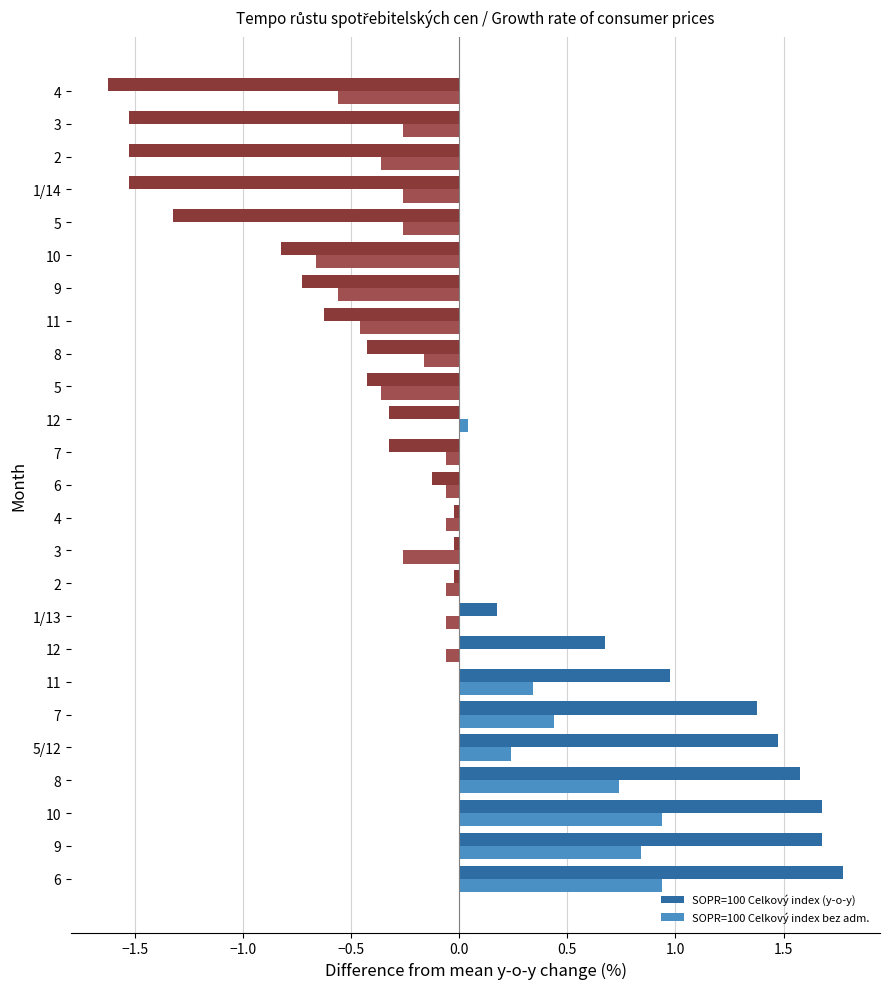

Reading left to right, what are all the values shown in this chart?

SOPR=100 Celkový index (y-o-y): 1.8	1.7	1.7	1.6	1.5	1.4	1.0	0.7	0.2	-0.0	-0.0	-0.0	-0.1	-0.3	-0.3	-0.4	-0.4	-0.6	-0.7	-0.8	-1.3	-1.5	-1.5	-1.5	-1.6
SOPR=100 Celkový index bez adm.: 0.9	0.8	0.9	0.7	0.2	0.4	0.3	-0.1	-0.1	-0.1	-0.3	-0.1	-0.1	-0.1	0.0	-0.4	-0.2	-0.5	-0.6	-0.7	-0.3	-0.3	-0.4	-0.3	-0.6